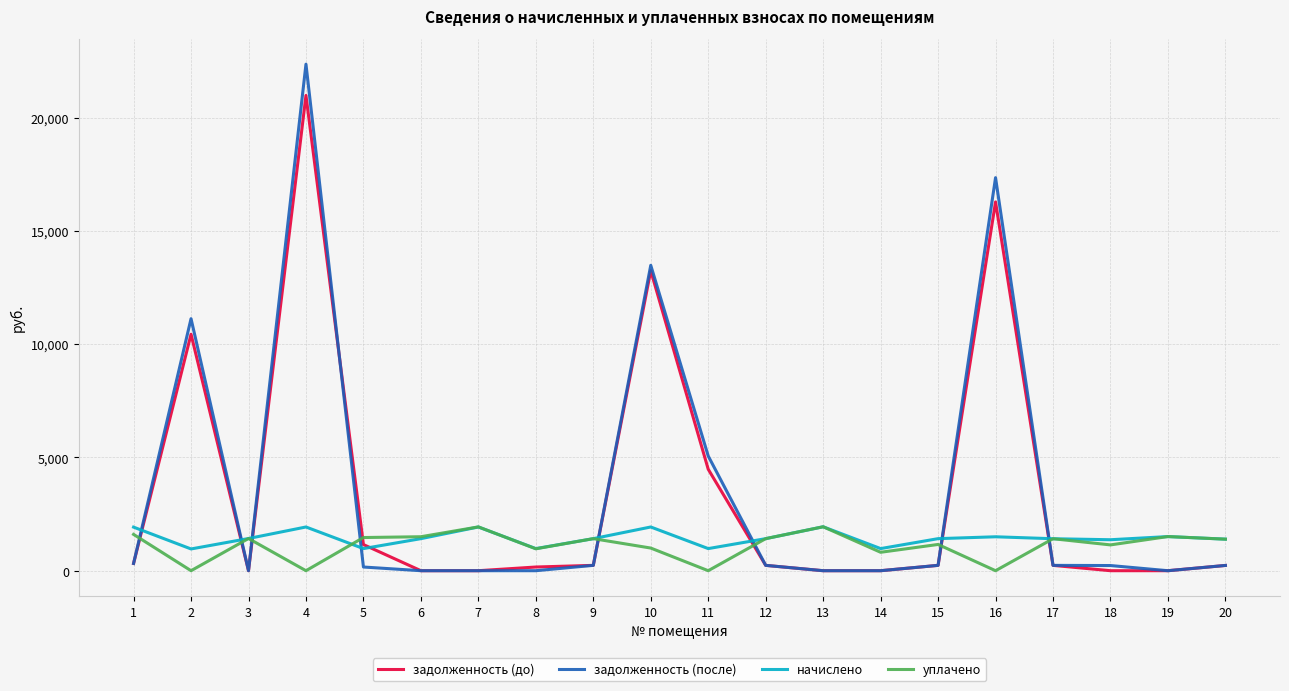

Rank the series at 16 from lowest to highest value.

уплачено, начислено, задолженность (до), задолженность (после)